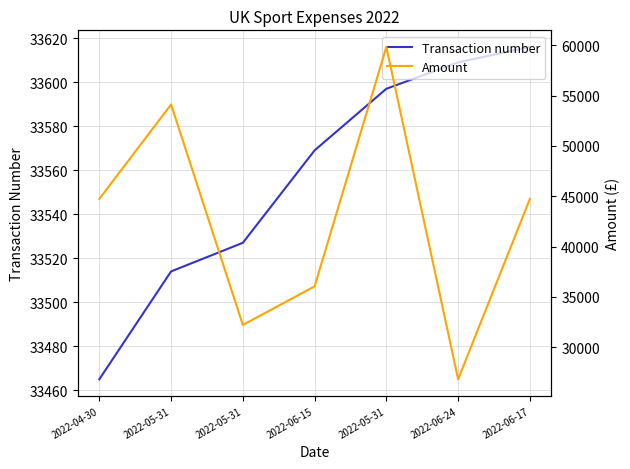

What are all the series names shown in the legend?

Transaction number, Amount